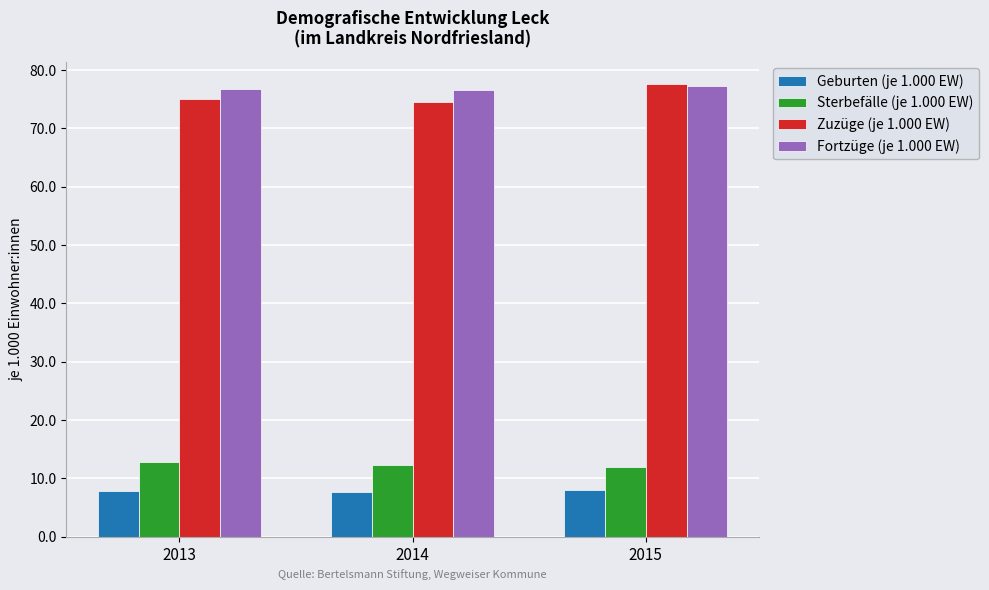

Count the number of data series in this chart.

4